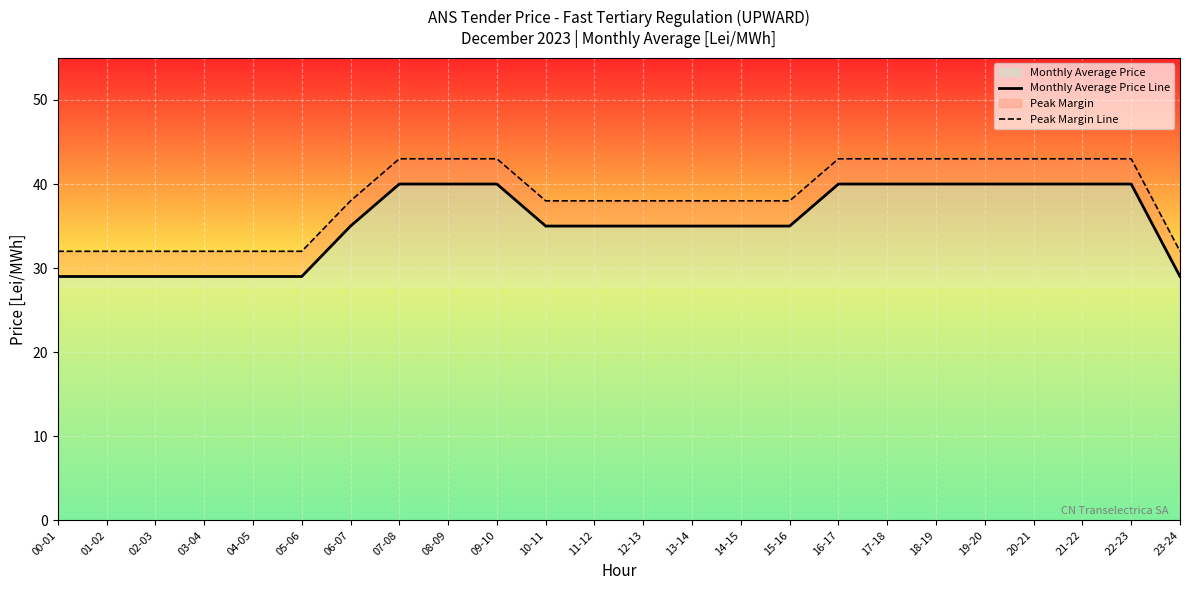

What is the maximum value for Peak Margin Line?

43